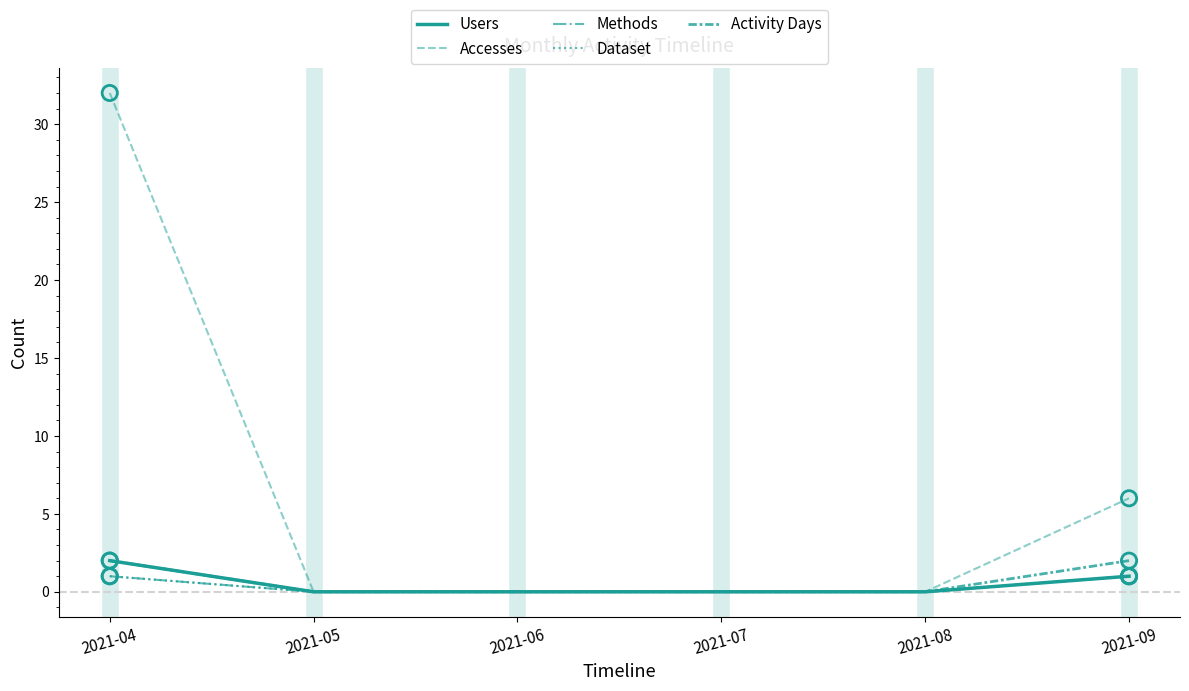

Does the chart have visible grid lines?

No